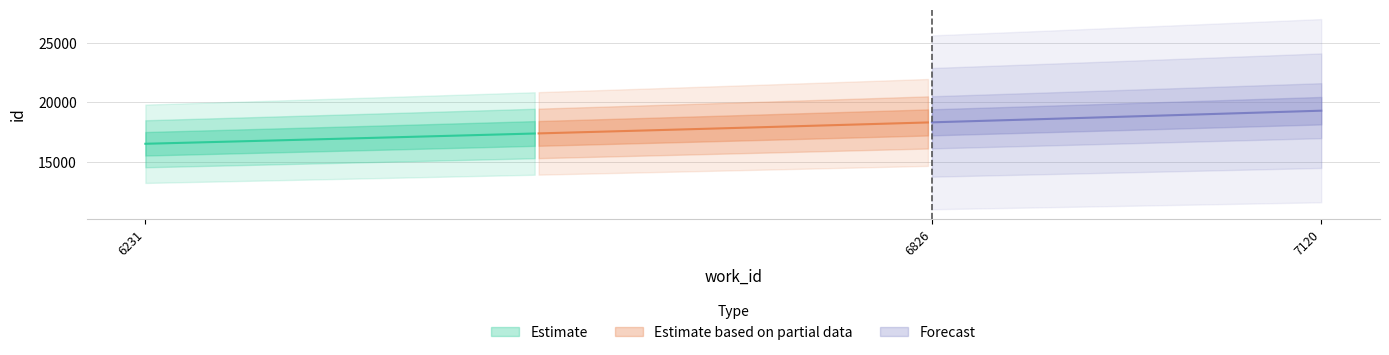

At which label is Estimate based on partial data closest to 12274?

6826